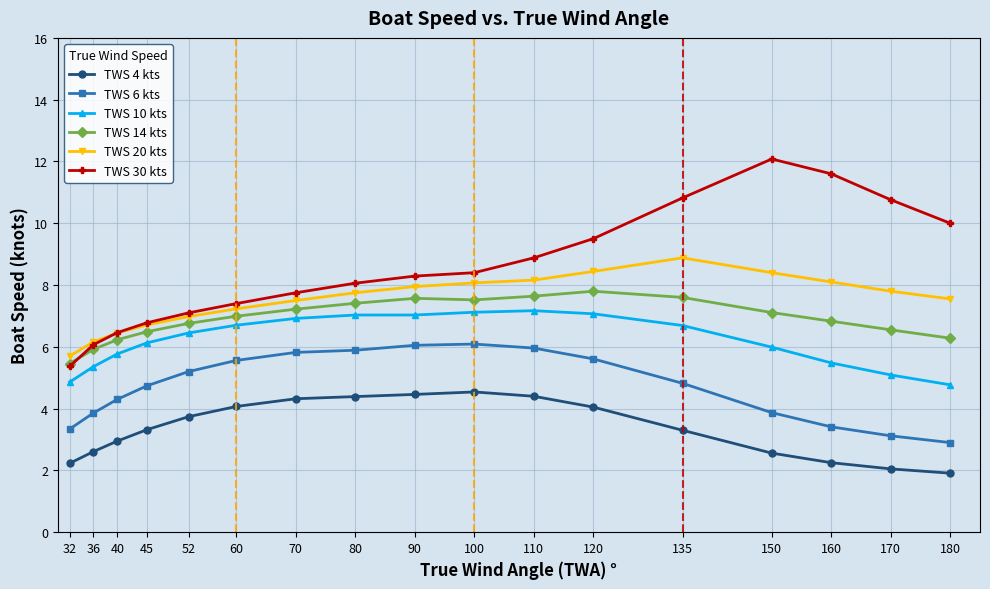

True or false: TWS 14 kts and TWS 4 kts cross at least once.

False